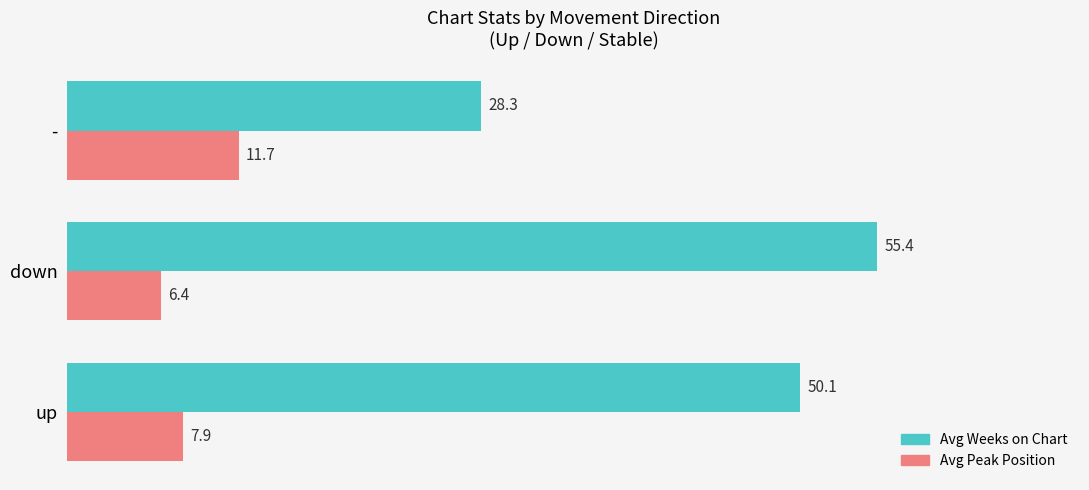

At which label does Avg Weeks on Chart reach its peak?

down